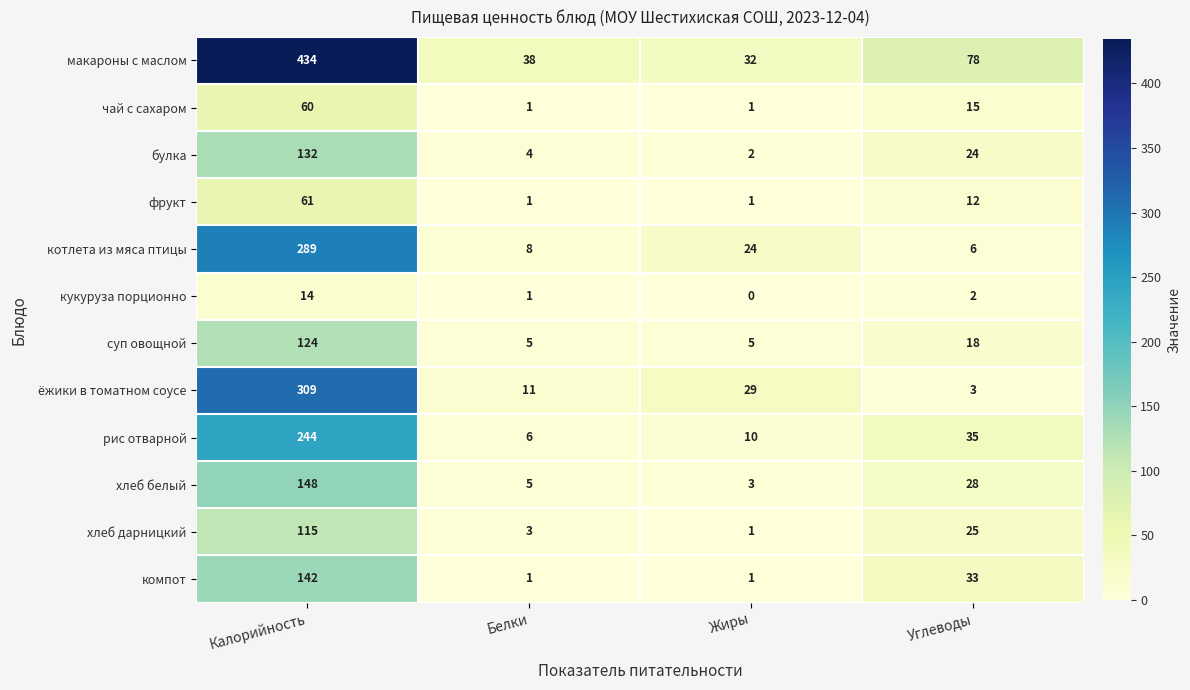

The булка series shows 36 at Углеводы. True or false?

False